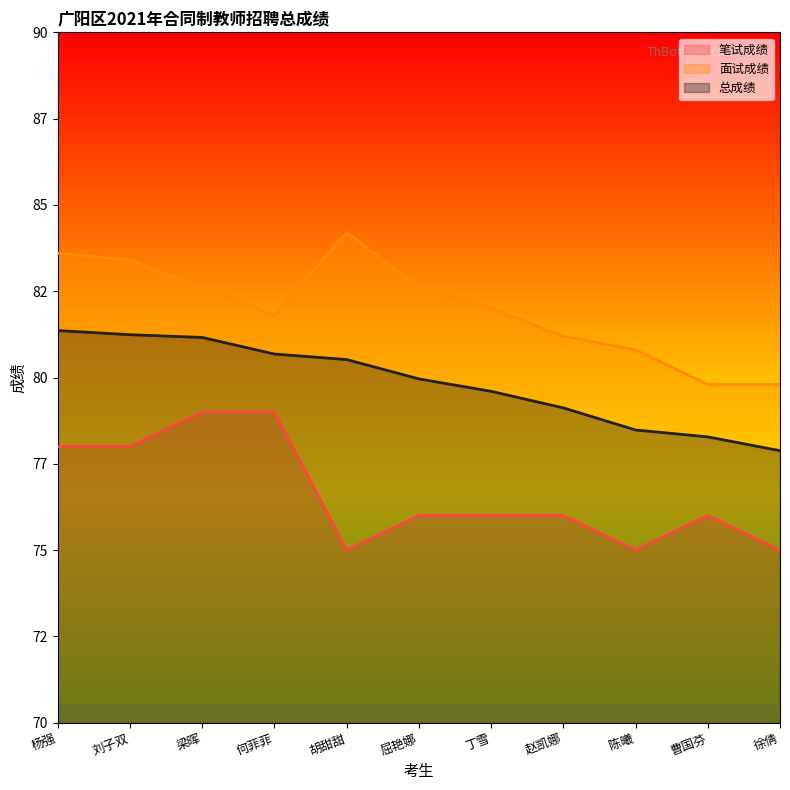

What is the label of the 5th point from the right?

丁雪